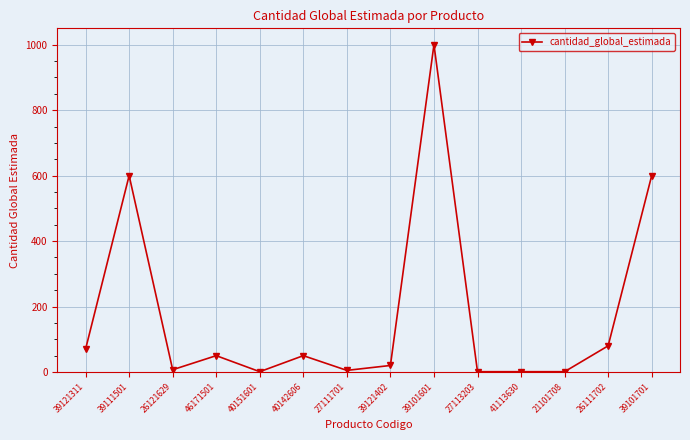

What is the greatest value displayed?

1000